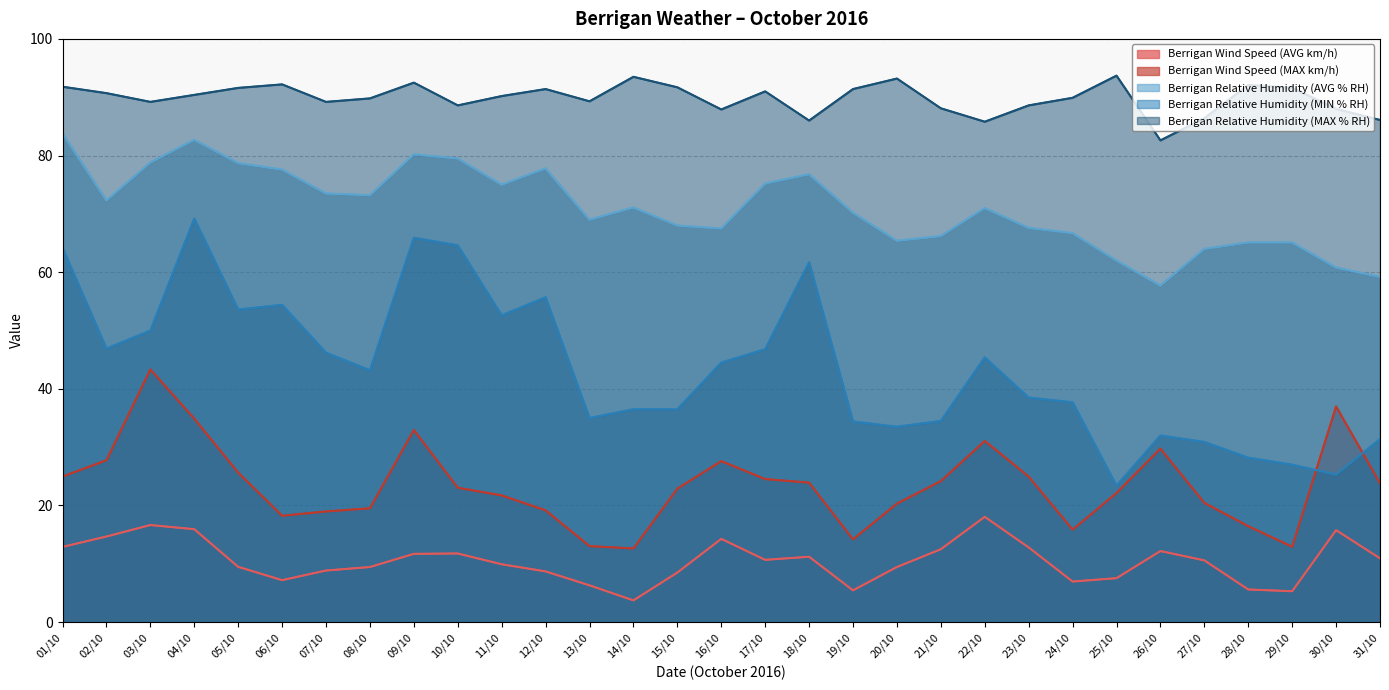

At which label does Berrigan Relative Humidity (AVG % RH) first exceed 71?

01/10